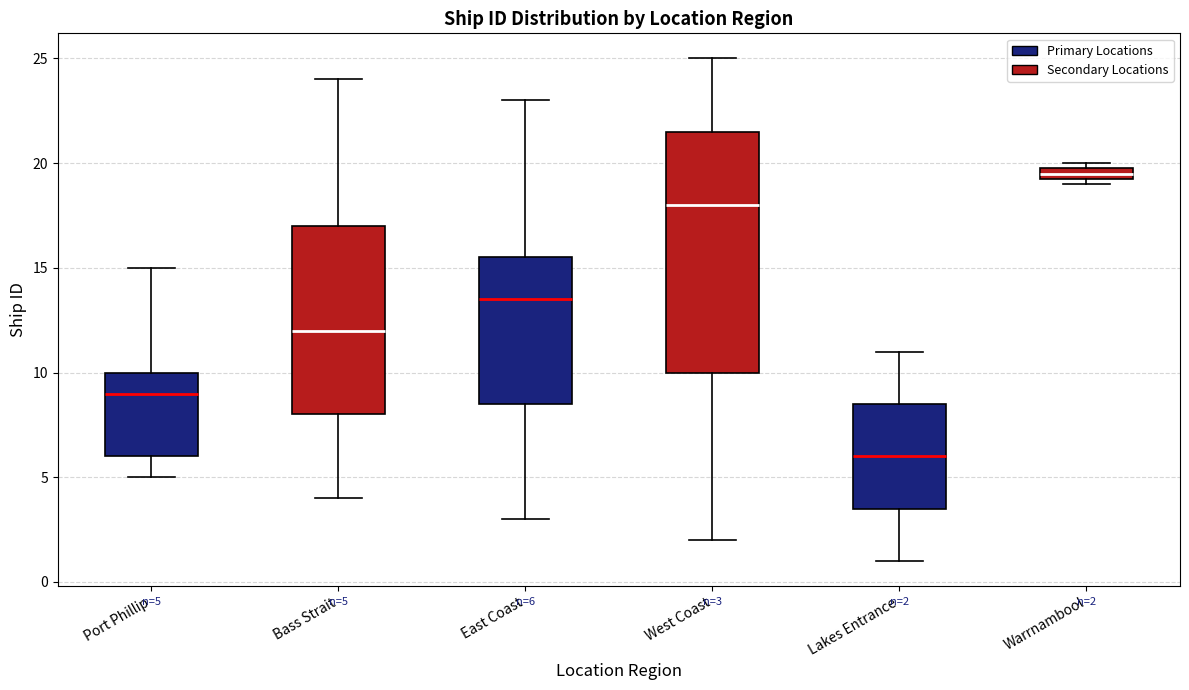

Which box has the lowest median line?

Lakes Entrance